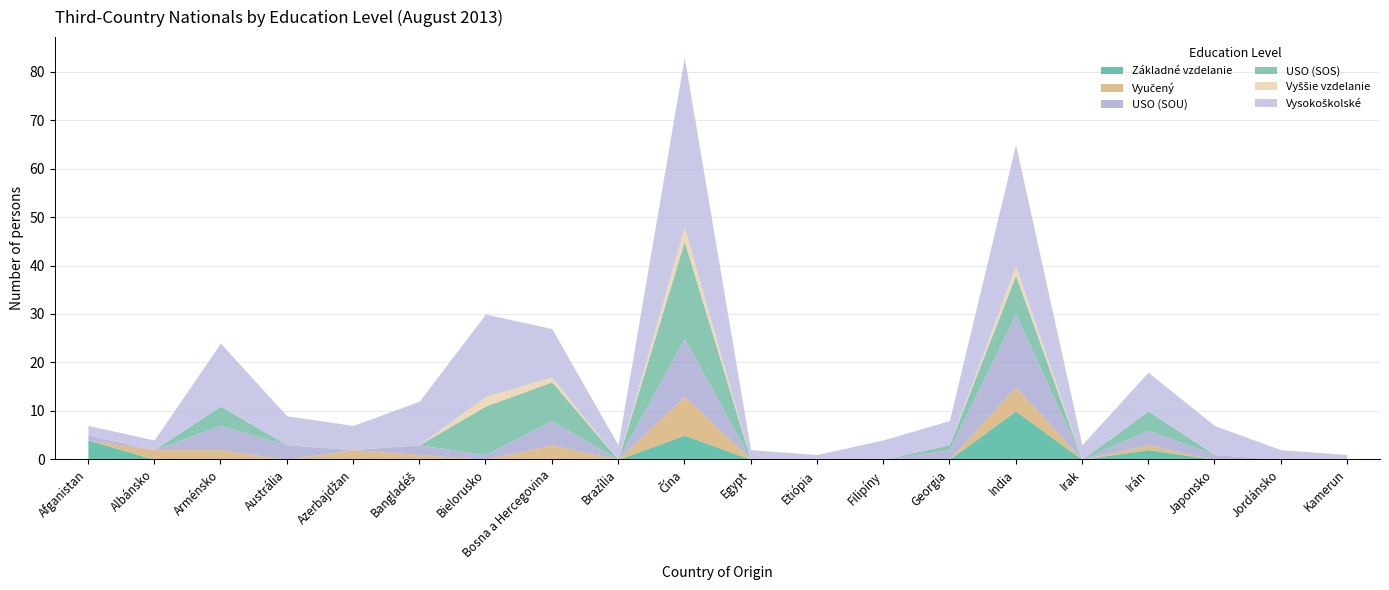

The Vyššie vzdelanie series shows 1 at Georgia. True or false?

False